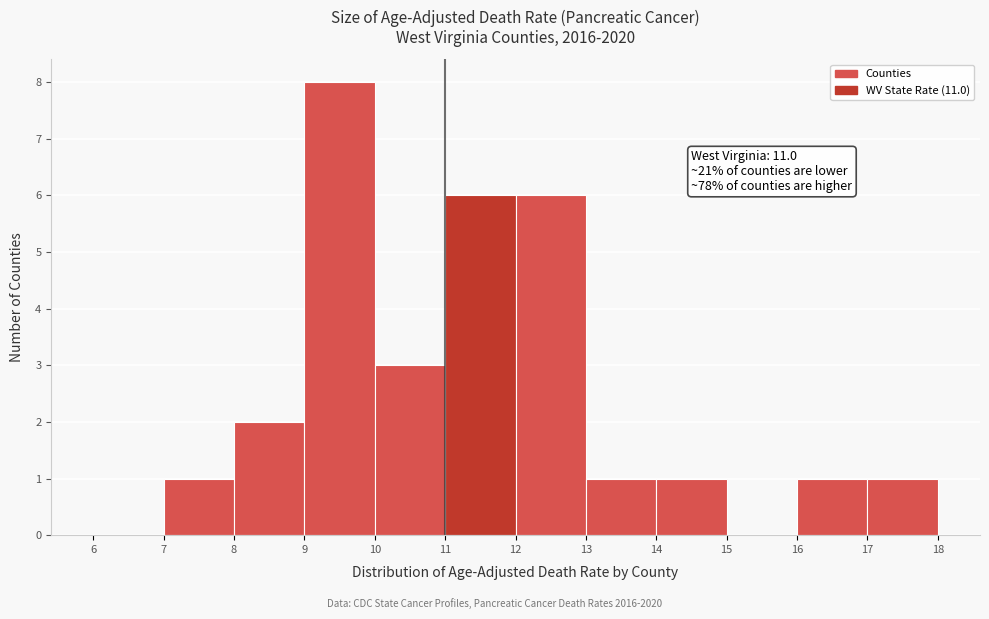

Over which range of the x-axis is the bar tallest?

9 to 10